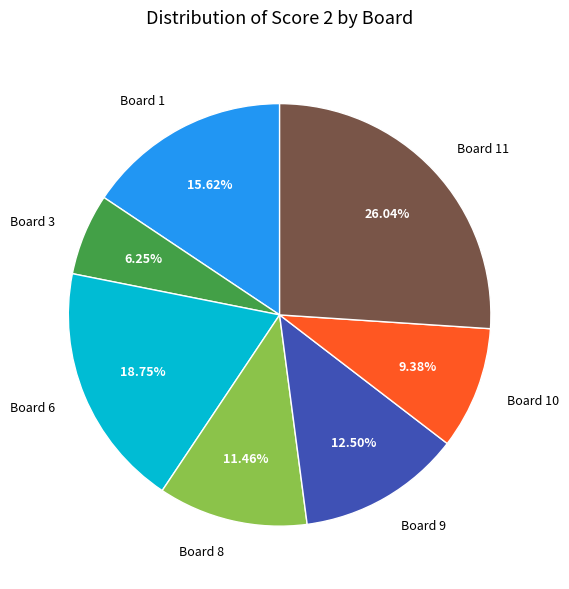

How many slices are in this pie chart?

7